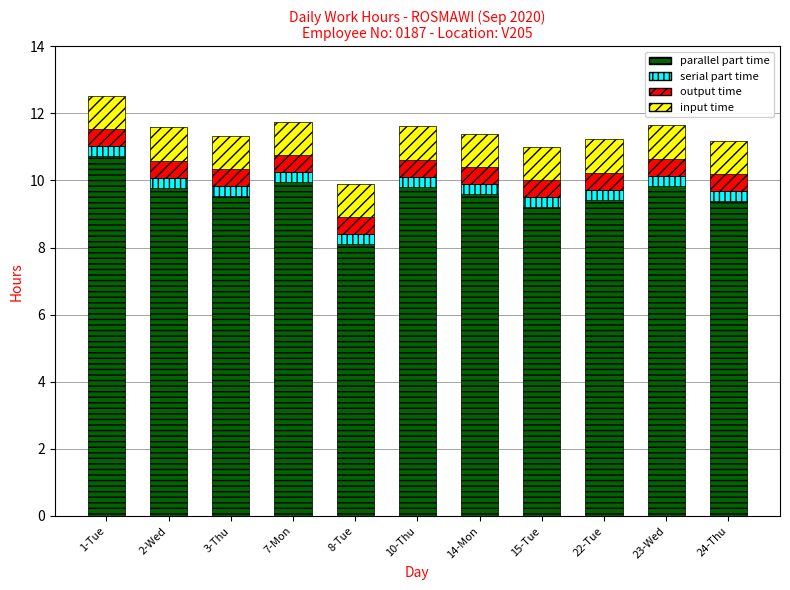

True or false: parallel part time has a value of 17.4 at 10-Thu.

False